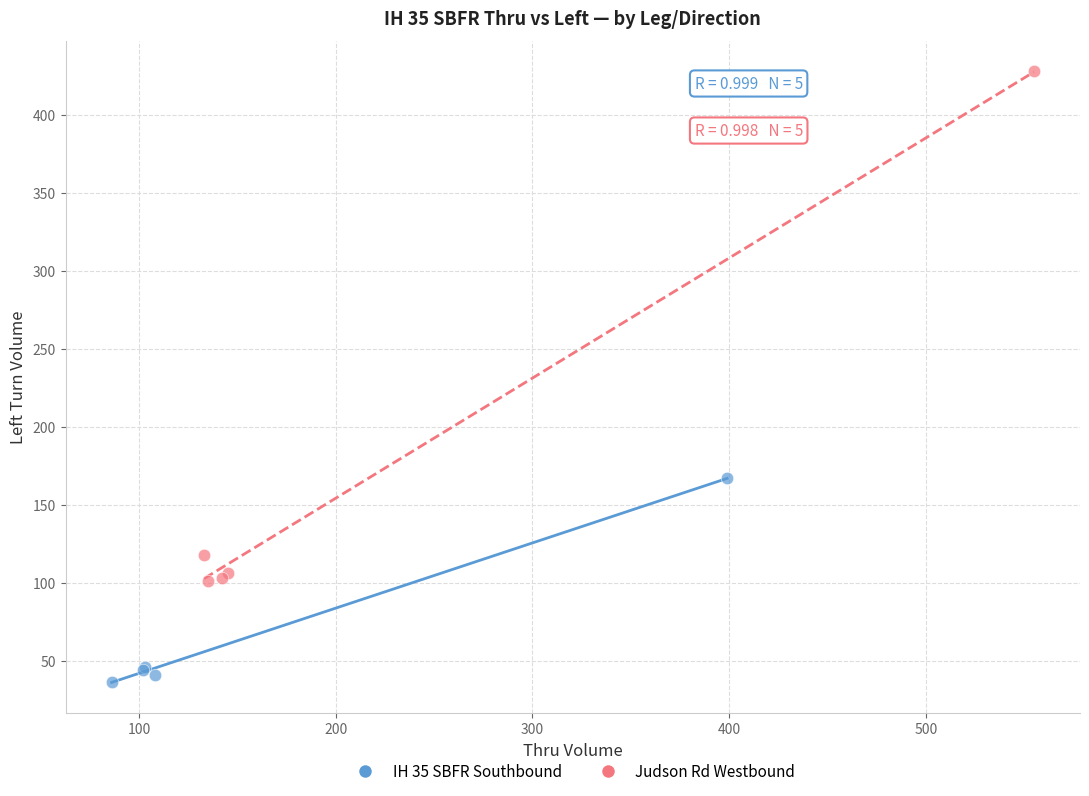

Which series contains the highest Y value?

Judson Rd Westbound